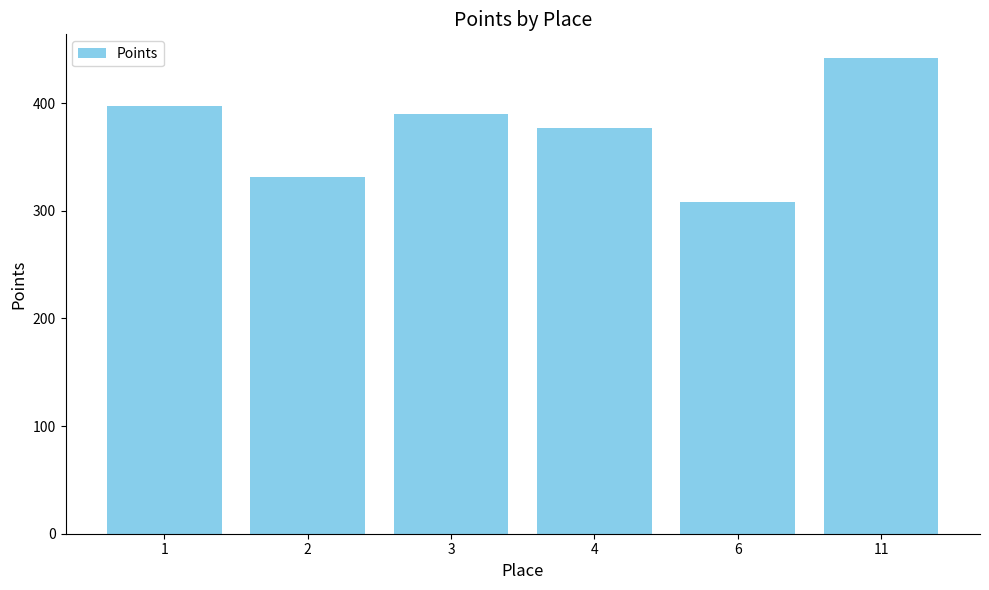

Where is the data nearest to the value 375?

4